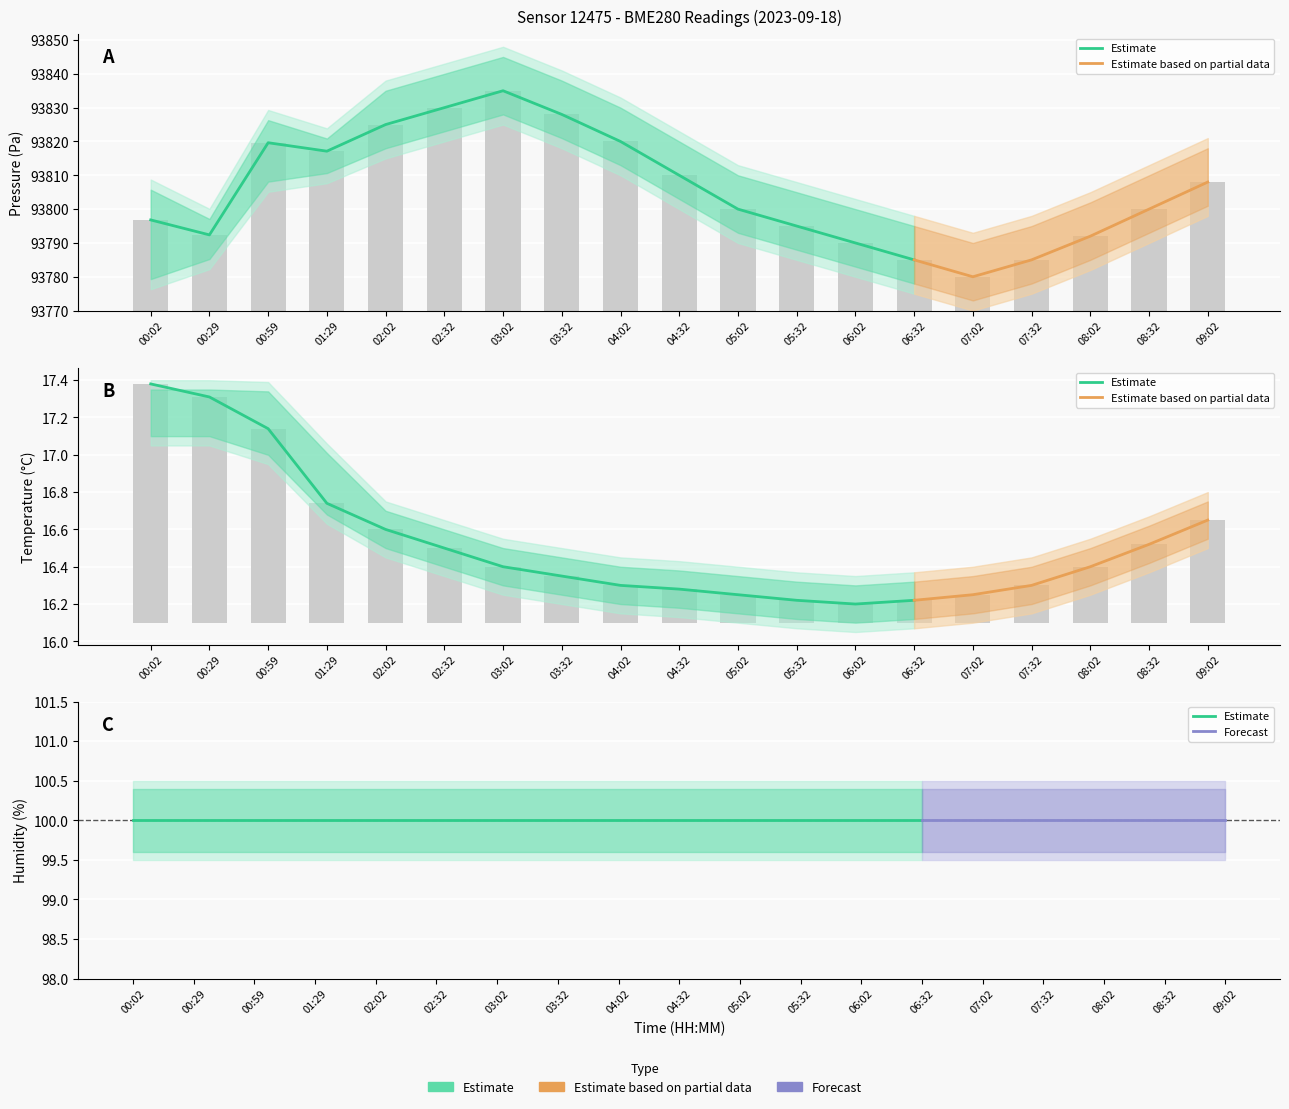

Which category has the lowest value in the temperature series?

06:02